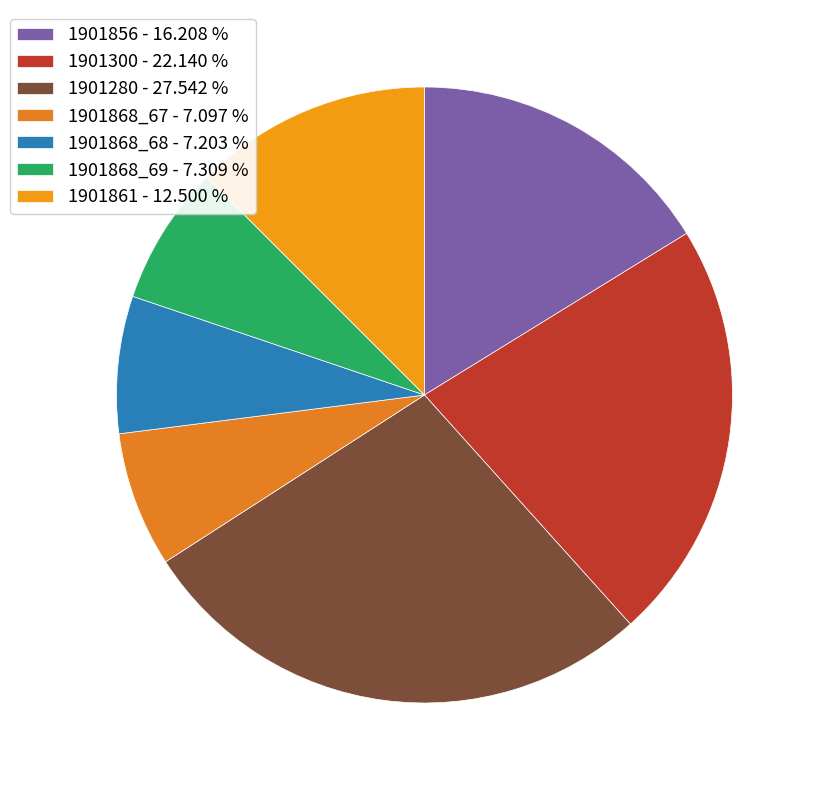

Does any single category account for the majority?

No